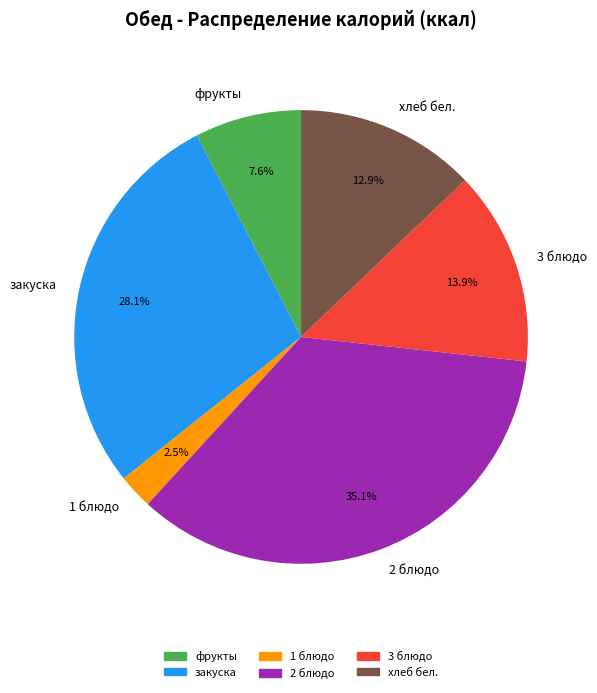

To the nearest percent, what percentage of the pie is 2 блюдо?

35%